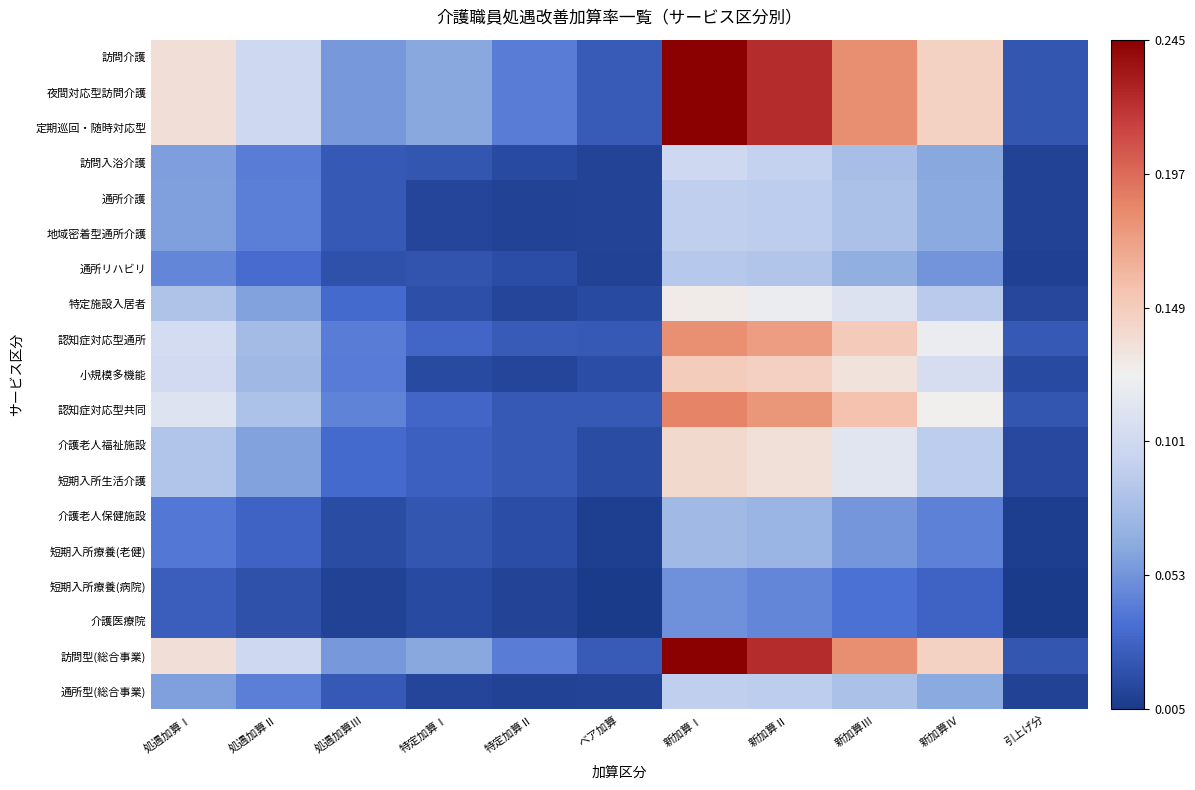

Reading right to left, transcribe all the data shown in this chart.

訪問介護: 引上げ分=0.0	新加算Ⅳ=0.1	新加算Ⅲ=0.2	新加算Ⅱ=0.2	新加算Ⅰ=0.2	ベア加算=0.0	特定加算Ⅱ=0.0	特定加算Ⅰ=0.1	処遇加算Ⅲ=0.1	処遇加算Ⅱ=0.1	処遇加算Ⅰ=0.1
夜間対応型訪問介護: 引上げ分=0.0	新加算Ⅳ=0.1	新加算Ⅲ=0.2	新加算Ⅱ=0.2	新加算Ⅰ=0.2	ベア加算=0.0	特定加算Ⅱ=0.0	特定加算Ⅰ=0.1	処遇加算Ⅲ=0.1	処遇加算Ⅱ=0.1	処遇加算Ⅰ=0.1
定期巡回・随時対応型: 引上げ分=0.0	新加算Ⅳ=0.1	新加算Ⅲ=0.2	新加算Ⅱ=0.2	新加算Ⅰ=0.2	ベア加算=0.0	特定加算Ⅱ=0.0	特定加算Ⅰ=0.1	処遇加算Ⅲ=0.1	処遇加算Ⅱ=0.1	処遇加算Ⅰ=0.1
訪問入浴介護: 引上げ分=0.0	新加算Ⅳ=0.1	新加算Ⅲ=0.1	新加算Ⅱ=0.1	新加算Ⅰ=0.1	ベア加算=0.0	特定加算Ⅱ=0.0	特定加算Ⅰ=0.0	処遇加算Ⅲ=0.0	処遇加算Ⅱ=0.0	処遇加算Ⅰ=0.1
通所介護: 引上げ分=0.0	新加算Ⅳ=0.1	新加算Ⅲ=0.1	新加算Ⅱ=0.1	新加算Ⅰ=0.1	ベア加算=0.0	特定加算Ⅱ=0.0	特定加算Ⅰ=0.0	処遇加算Ⅲ=0.0	処遇加算Ⅱ=0.0	処遇加算Ⅰ=0.1
地域密着型通所介護: 引上げ分=0.0	新加算Ⅳ=0.1	新加算Ⅲ=0.1	新加算Ⅱ=0.1	新加算Ⅰ=0.1	ベア加算=0.0	特定加算Ⅱ=0.0	特定加算Ⅰ=0.0	処遇加算Ⅲ=0.0	処遇加算Ⅱ=0.0	処遇加算Ⅰ=0.1
通所リハビリ: 引上げ分=0.0	新加算Ⅳ=0.1	新加算Ⅲ=0.1	新加算Ⅱ=0.1	新加算Ⅰ=0.1	ベア加算=0.0	特定加算Ⅱ=0.0	特定加算Ⅰ=0.0	処遇加算Ⅲ=0.0	処遇加算Ⅱ=0.0	処遇加算Ⅰ=0.0
特定施設入居者: 引上げ分=0.0	新加算Ⅳ=0.1	新加算Ⅲ=0.1	新加算Ⅱ=0.1	新加算Ⅰ=0.1	ベア加算=0.0	特定加算Ⅱ=0.0	特定加算Ⅰ=0.0	処遇加算Ⅲ=0.0	処遇加算Ⅱ=0.1	処遇加算Ⅰ=0.1
認知症対応型通所: 引上げ分=0.0	新加算Ⅳ=0.1	新加算Ⅲ=0.1	新加算Ⅱ=0.2	新加算Ⅰ=0.2	ベア加算=0.0	特定加算Ⅱ=0.0	特定加算Ⅰ=0.0	処遇加算Ⅲ=0.0	処遇加算Ⅱ=0.1	処遇加算Ⅰ=0.1
小規模多機能: 引上げ分=0.0	新加算Ⅳ=0.1	新加算Ⅲ=0.1	新加算Ⅱ=0.1	新加算Ⅰ=0.1	ベア加算=0.0	特定加算Ⅱ=0.0	特定加算Ⅰ=0.0	処遇加算Ⅲ=0.0	処遇加算Ⅱ=0.1	処遇加算Ⅰ=0.1
認知症対応型共同: 引上げ分=0.0	新加算Ⅳ=0.1	新加算Ⅲ=0.2	新加算Ⅱ=0.2	新加算Ⅰ=0.2	ベア加算=0.0	特定加算Ⅱ=0.0	特定加算Ⅰ=0.0	処遇加算Ⅲ=0.0	処遇加算Ⅱ=0.1	処遇加算Ⅰ=0.1
介護老人福祉施設: 引上げ分=0.0	新加算Ⅳ=0.1	新加算Ⅲ=0.1	新加算Ⅱ=0.1	新加算Ⅰ=0.1	ベア加算=0.0	特定加算Ⅱ=0.0	特定加算Ⅰ=0.0	処遇加算Ⅲ=0.0	処遇加算Ⅱ=0.1	処遇加算Ⅰ=0.1
短期入所生活介護: 引上げ分=0.0	新加算Ⅳ=0.1	新加算Ⅲ=0.1	新加算Ⅱ=0.1	新加算Ⅰ=0.1	ベア加算=0.0	特定加算Ⅱ=0.0	特定加算Ⅰ=0.0	処遇加算Ⅲ=0.0	処遇加算Ⅱ=0.1	処遇加算Ⅰ=0.1
介護老人保健施設: 引上げ分=0.0	新加算Ⅳ=0.0	新加算Ⅲ=0.1	新加算Ⅱ=0.1	新加算Ⅰ=0.1	ベア加算=0.0	特定加算Ⅱ=0.0	特定加算Ⅰ=0.0	処遇加算Ⅲ=0.0	処遇加算Ⅱ=0.0	処遇加算Ⅰ=0.0
短期入所療養(老健): 引上げ分=0.0	新加算Ⅳ=0.0	新加算Ⅲ=0.1	新加算Ⅱ=0.1	新加算Ⅰ=0.1	ベア加算=0.0	特定加算Ⅱ=0.0	特定加算Ⅰ=0.0	処遇加算Ⅲ=0.0	処遇加算Ⅱ=0.0	処遇加算Ⅰ=0.0
短期入所療養(病院): 引上げ分=0.0	新加算Ⅳ=0.0	新加算Ⅲ=0.0	新加算Ⅱ=0.0	新加算Ⅰ=0.1	ベア加算=0.0	特定加算Ⅱ=0.0	特定加算Ⅰ=0.0	処遇加算Ⅲ=0.0	処遇加算Ⅱ=0.0	処遇加算Ⅰ=0.0
介護医療院: 引上げ分=0.0	新加算Ⅳ=0.0	新加算Ⅲ=0.0	新加算Ⅱ=0.0	新加算Ⅰ=0.1	ベア加算=0.0	特定加算Ⅱ=0.0	特定加算Ⅰ=0.0	処遇加算Ⅲ=0.0	処遇加算Ⅱ=0.0	処遇加算Ⅰ=0.0
訪問型(総合事業): 引上げ分=0.0	新加算Ⅳ=0.1	新加算Ⅲ=0.2	新加算Ⅱ=0.2	新加算Ⅰ=0.2	ベア加算=0.0	特定加算Ⅱ=0.0	特定加算Ⅰ=0.1	処遇加算Ⅲ=0.1	処遇加算Ⅱ=0.1	処遇加算Ⅰ=0.1
通所型(総合事業): 引上げ分=0.0	新加算Ⅳ=0.1	新加算Ⅲ=0.1	新加算Ⅱ=0.1	新加算Ⅰ=0.1	ベア加算=0.0	特定加算Ⅱ=0.0	特定加算Ⅰ=0.0	処遇加算Ⅲ=0.0	処遇加算Ⅱ=0.0	処遇加算Ⅰ=0.1